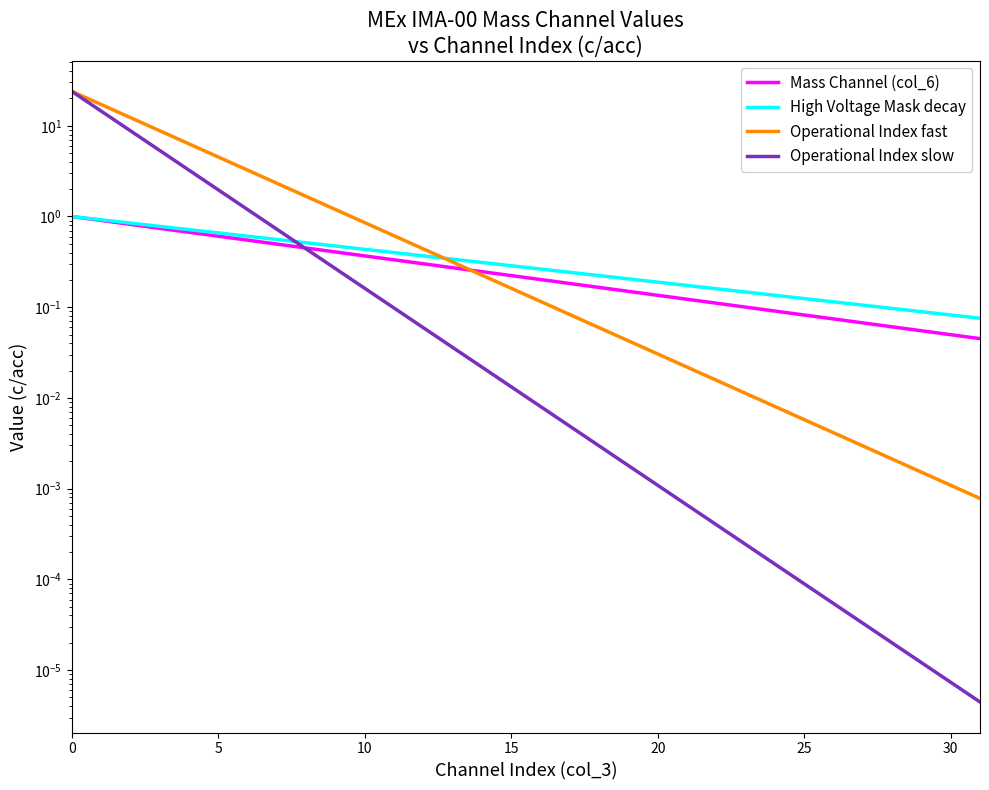

What is the greatest value displayed?

24.0